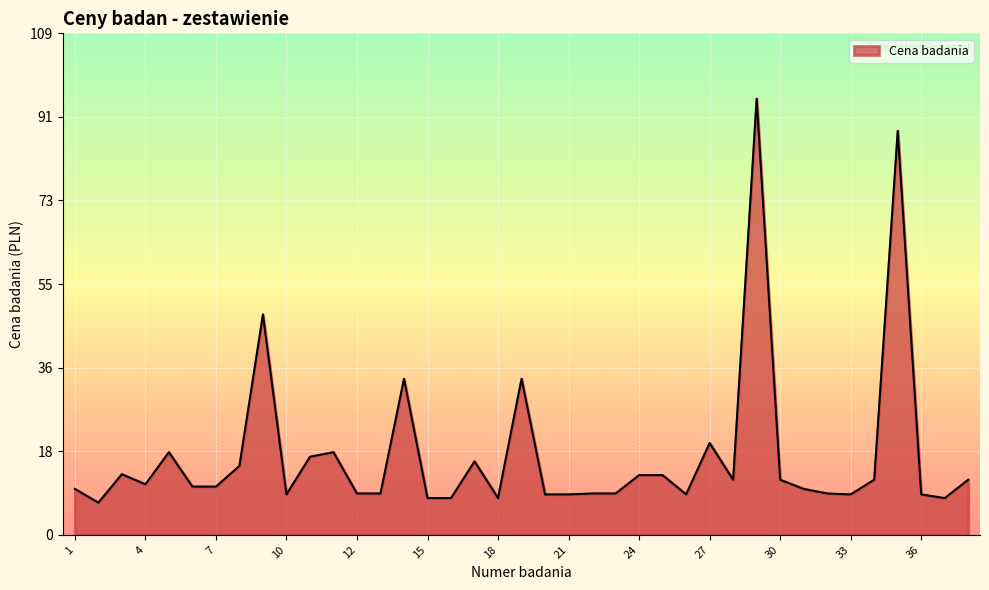

What is the difference between the maximum and minimum values?

88.0